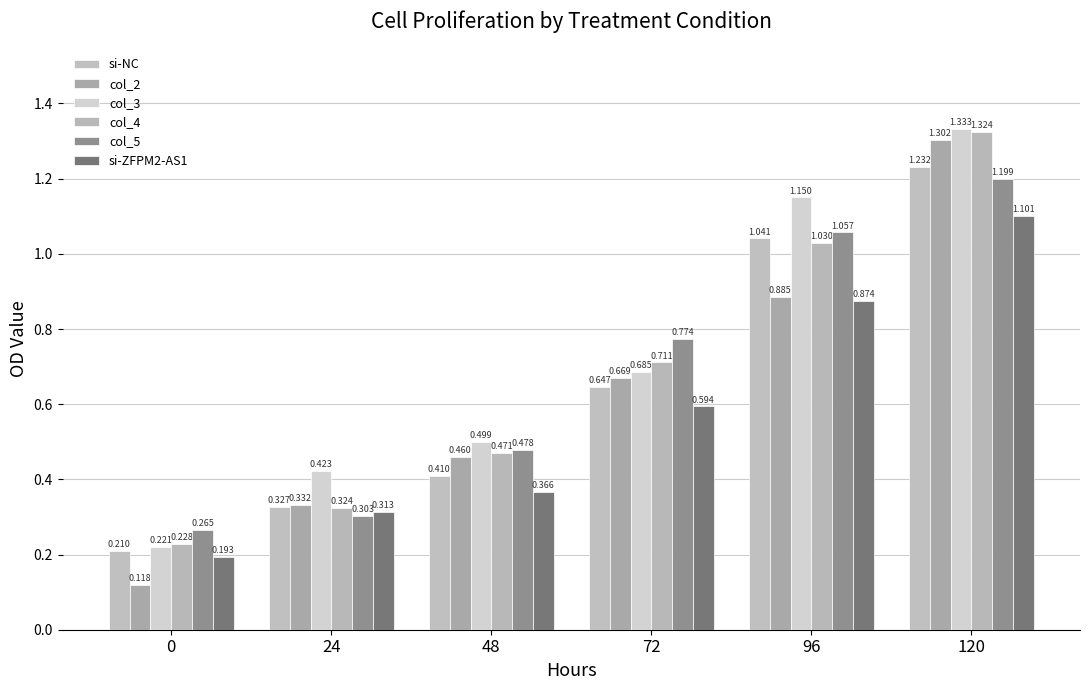

How many bars are there in total?

36